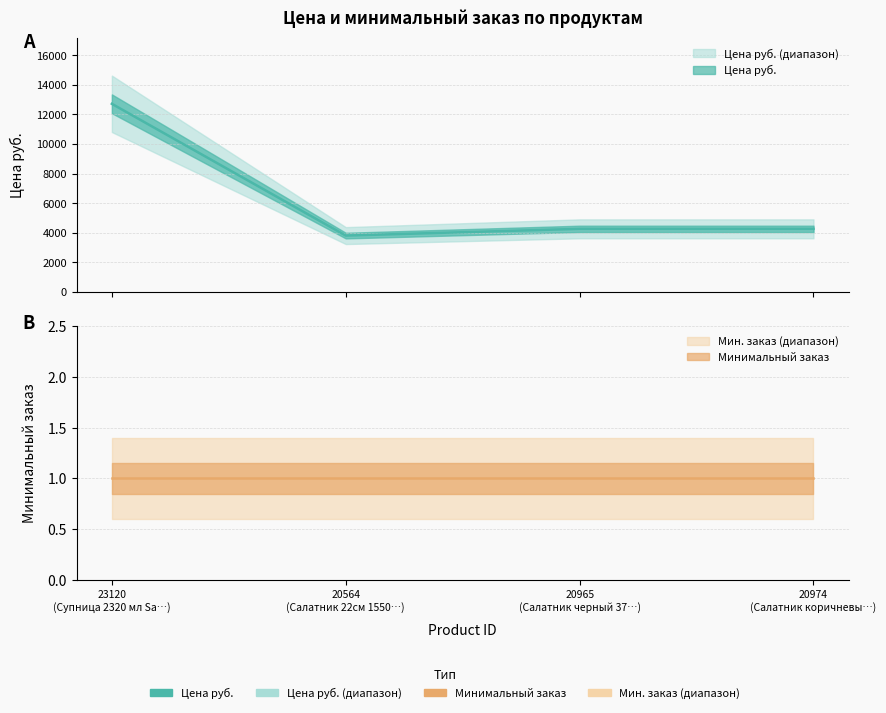

What is the ratio of the value at 23120 (Супница 2320 мл Sa…) to the value at 20974 (Салатник коричневы…)?

3.0